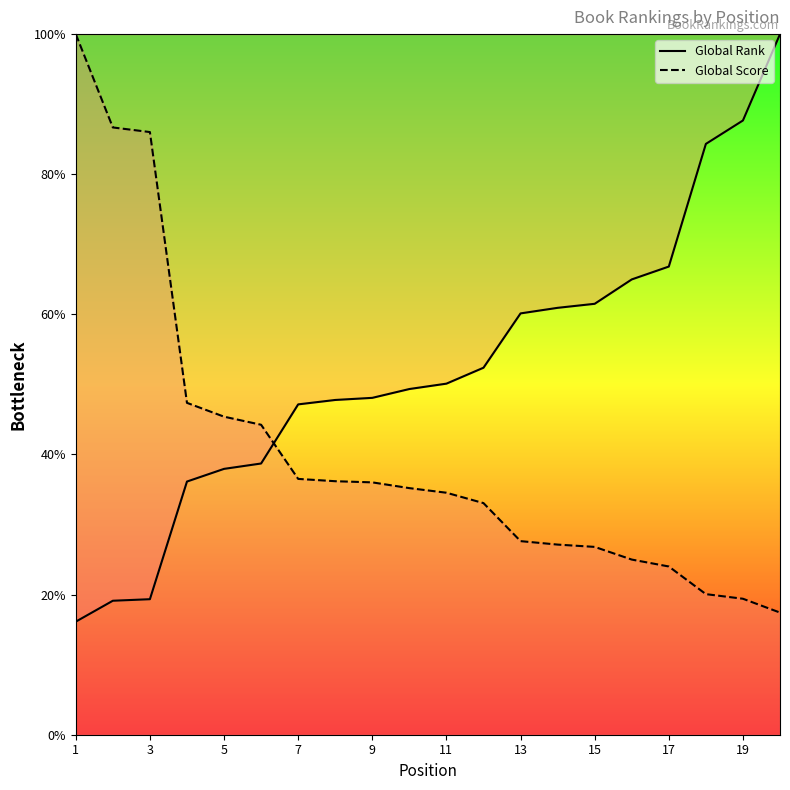

Where is Global Score nearest to the value 58?

4